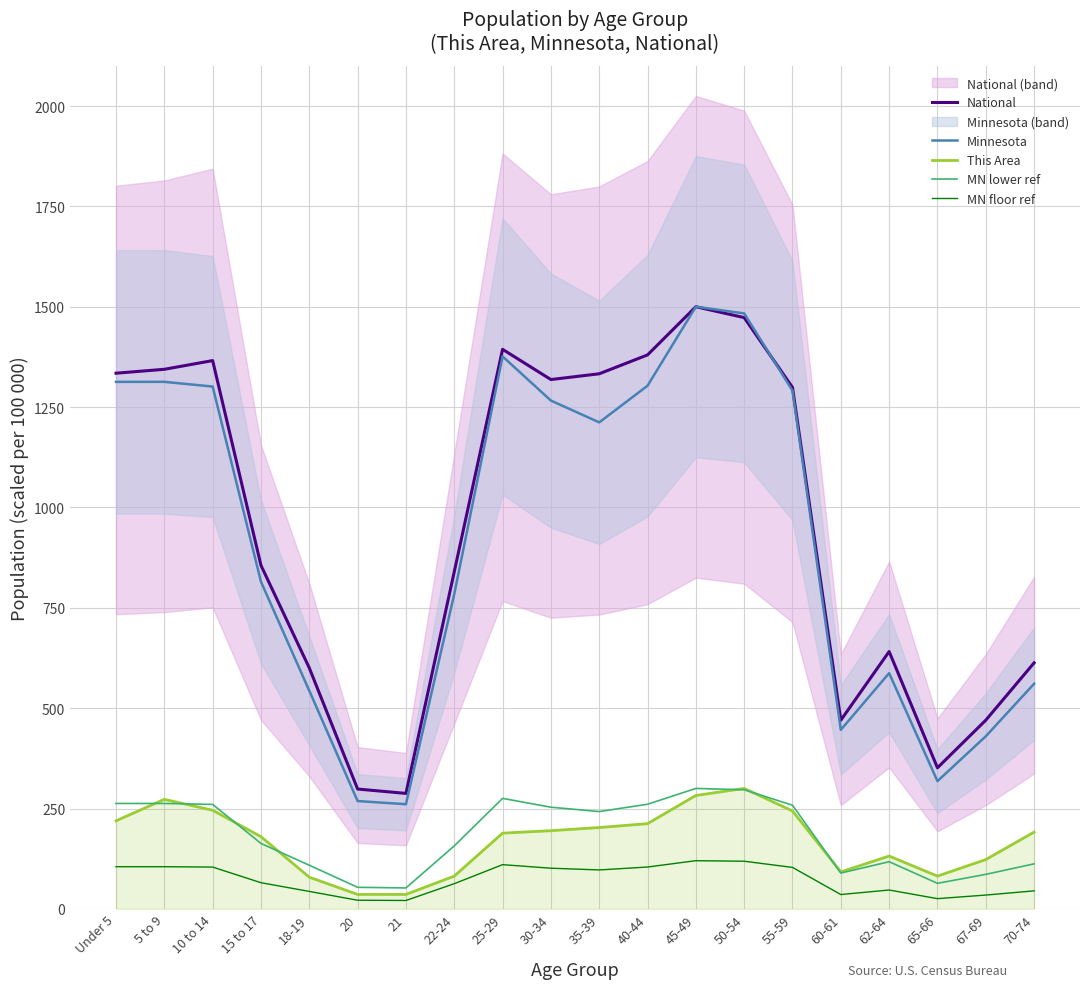

At 65-66, list the series in order from largest to smallest.

National, Minnesota, This Area, MN lower ref, MN floor ref